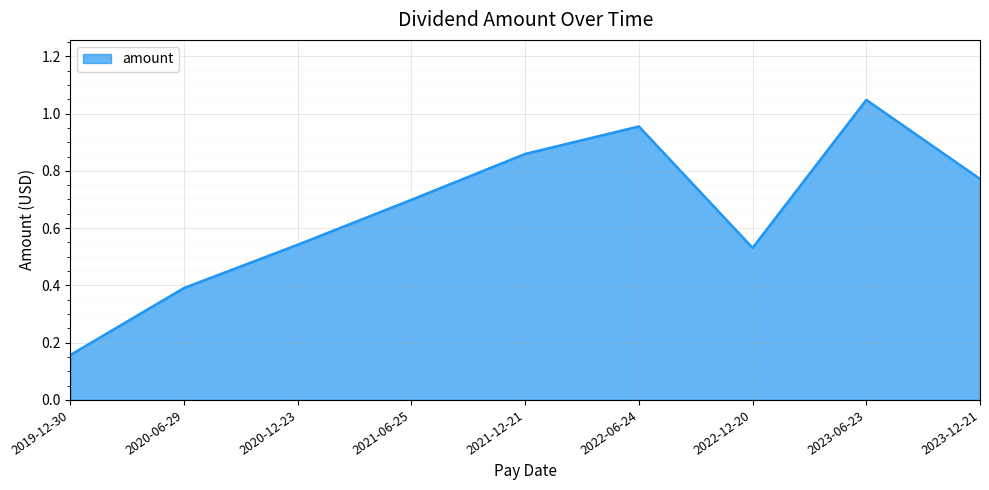

What position from the left is 2020-12-23?

3